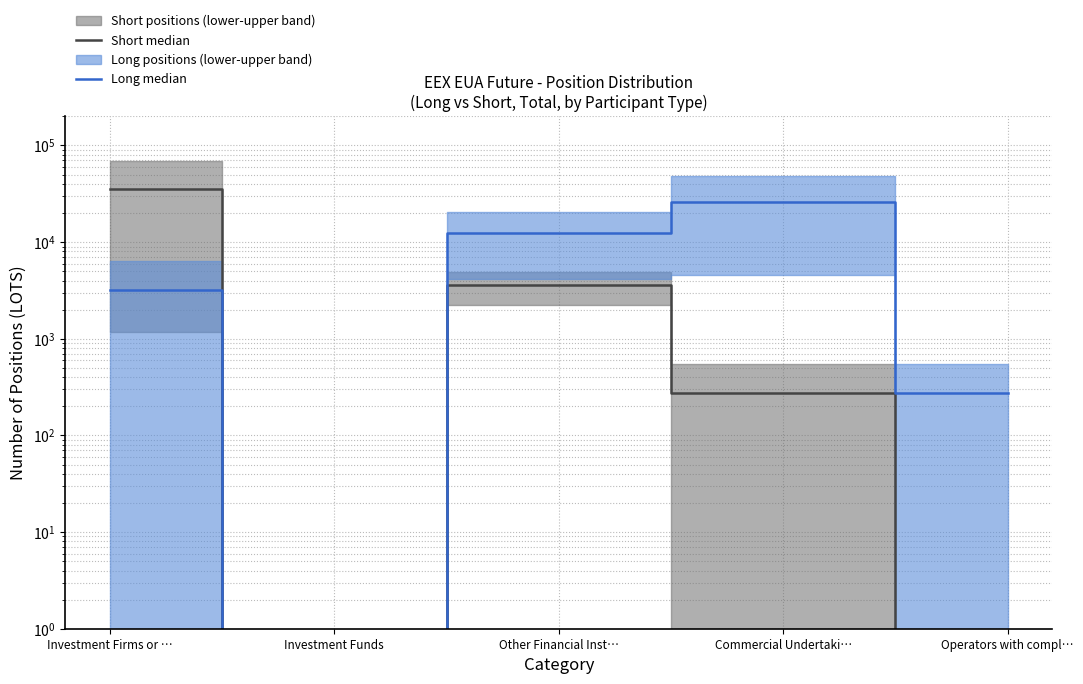

What is the label of the 5th point from the right?

Investment Firms or …